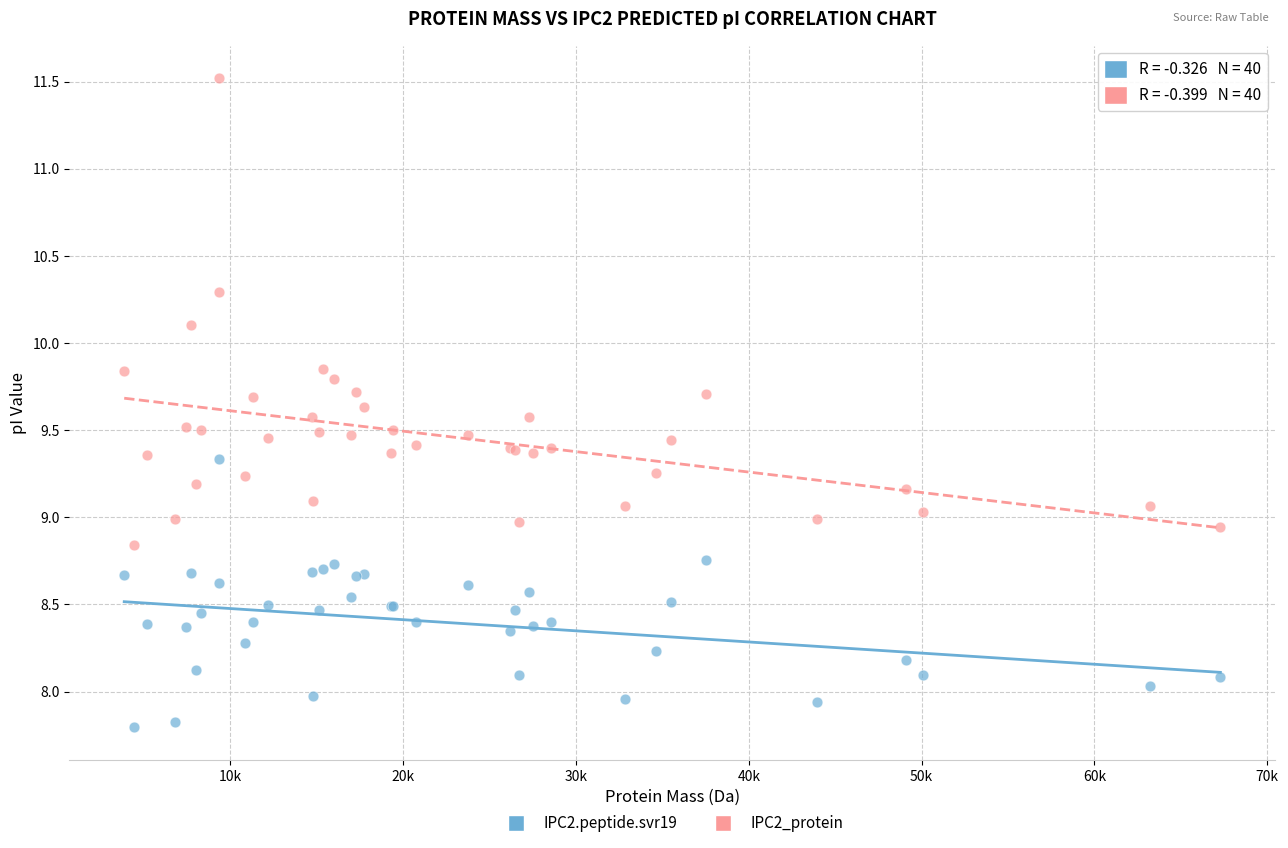

Which series has the widest spread of Y values?

IPC2_protein